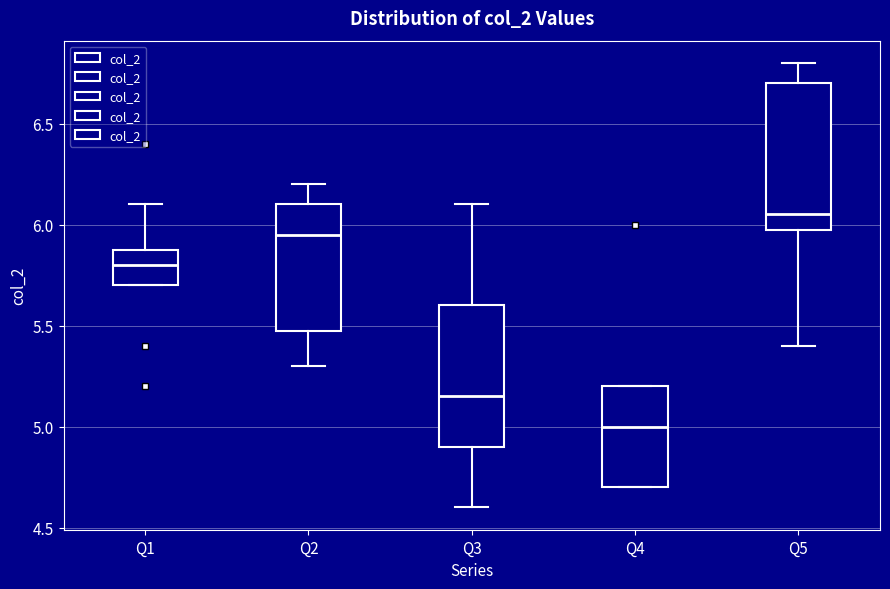

Where does the median line of the box for Q1 sit on the y-axis? The values are not printed on the chart, so give them approximately, as read against the axis.

5.80